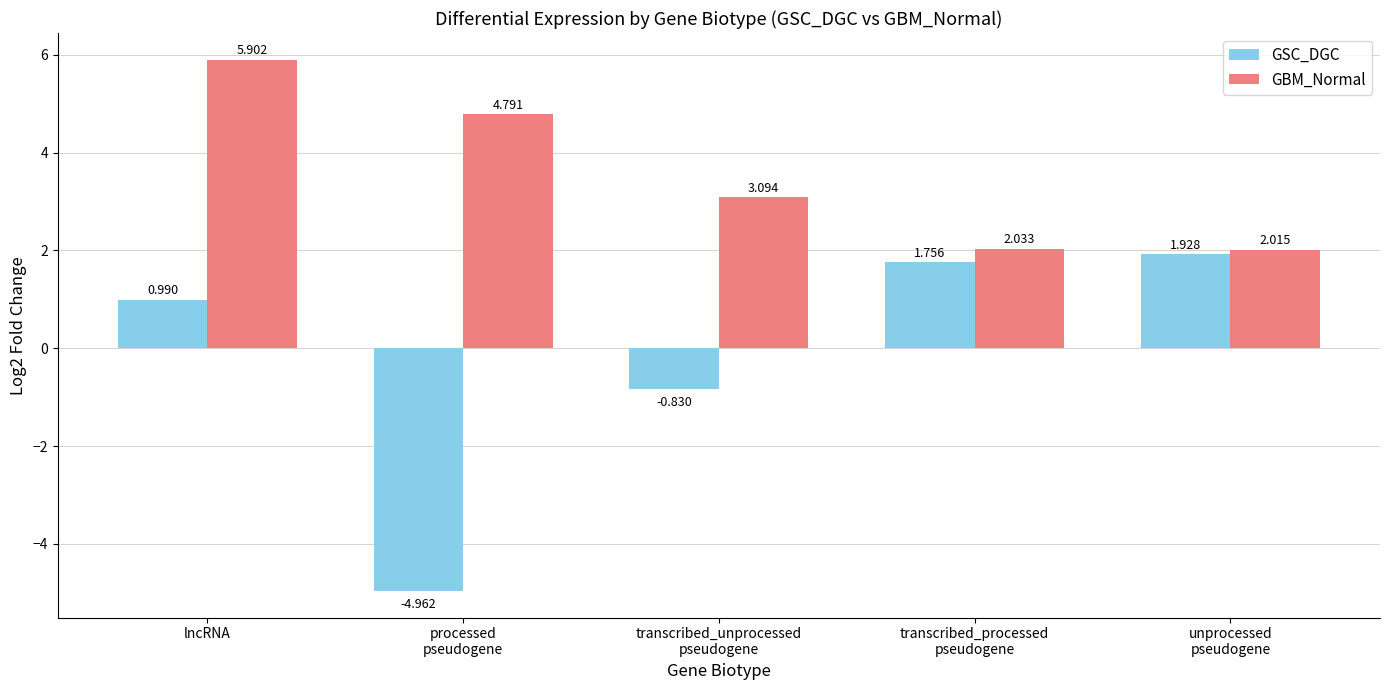

How many bars are there in each group?

2